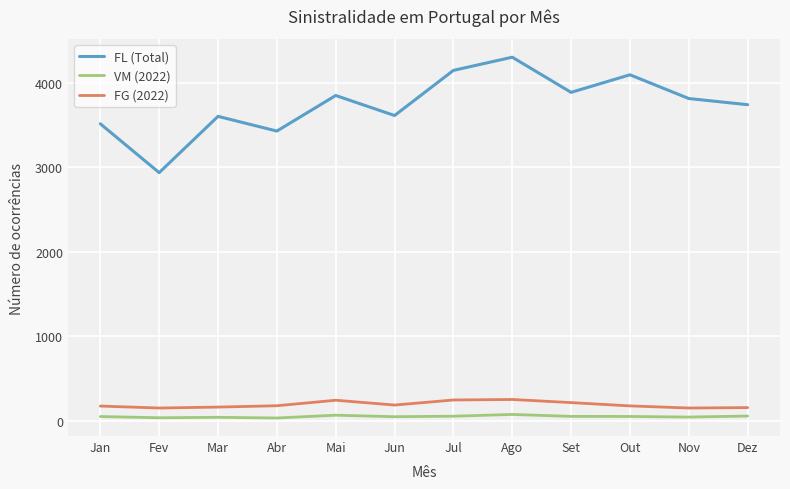

What is the sum of the FG (2022) values at Mai and Jun?

431